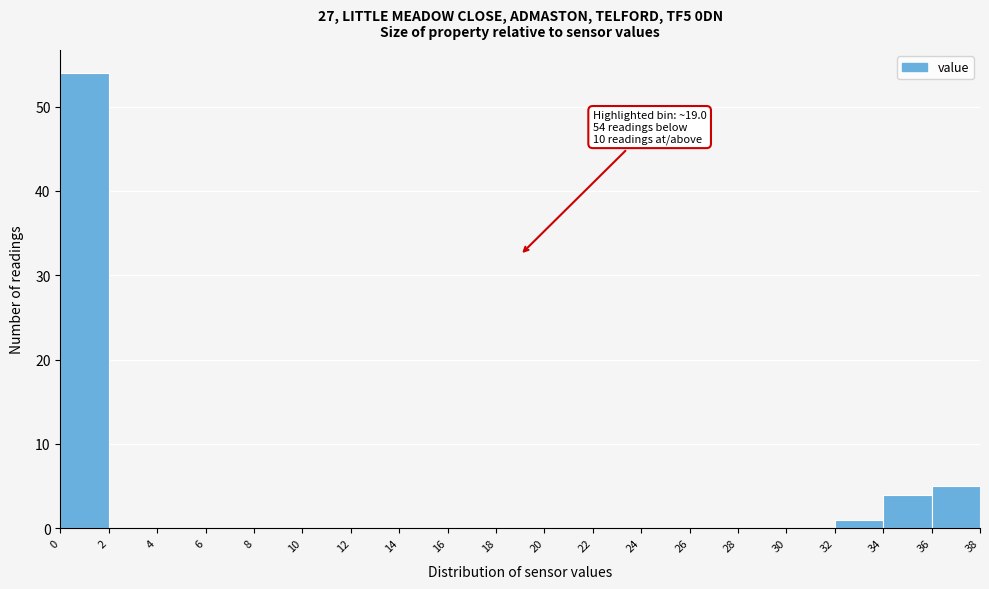

Over which range of the x-axis is the bar tallest?

0 to 2